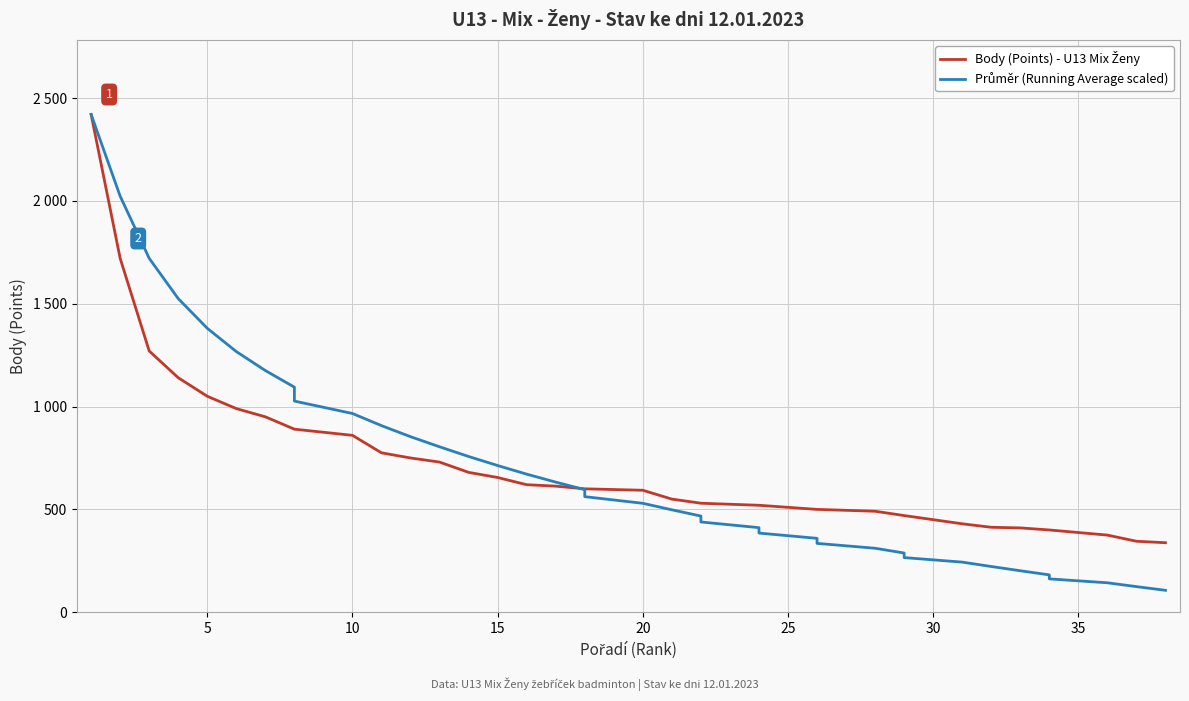

True or false: Body (Points) - U13 Mix Ženy has more than 2 points higher than both neighbors.

False